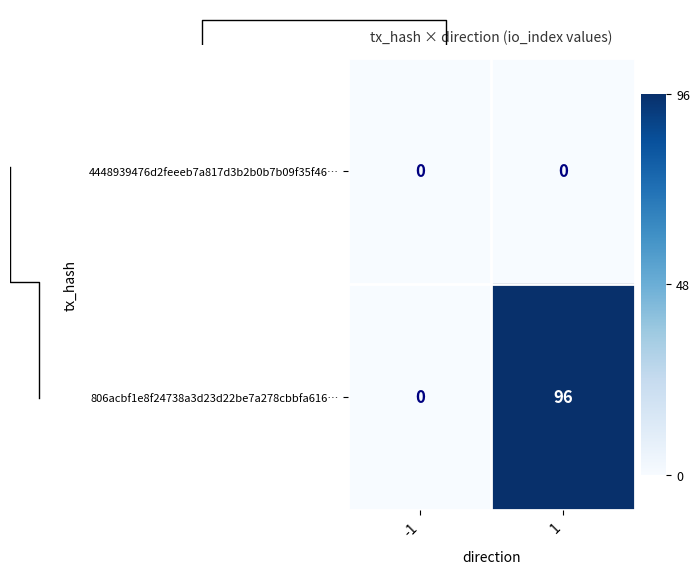

The value of 806acbf1e8f24738a3d23d22be7a278cbbfa616… at 1 is 96. True or false?

True